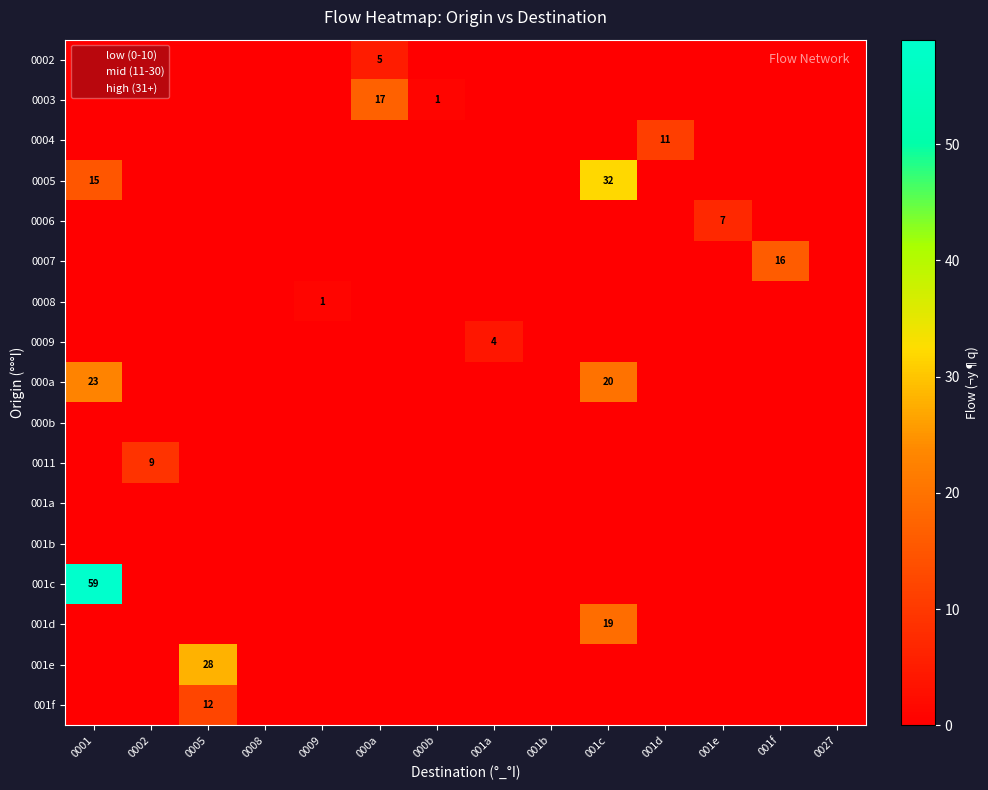

Which series has the largest range (max minus min)?

001c